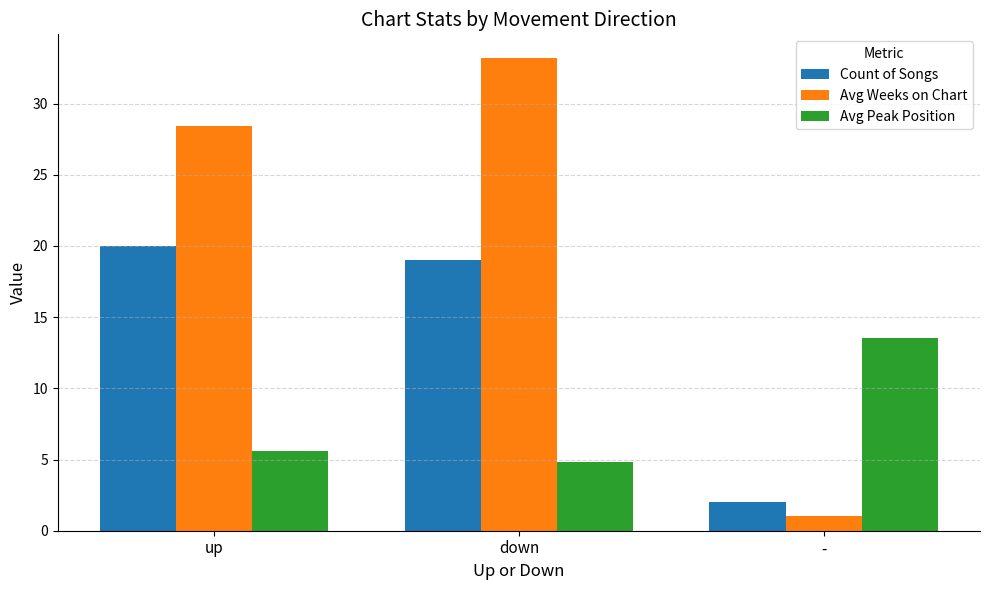

What is the total value across all series at -?

16.5